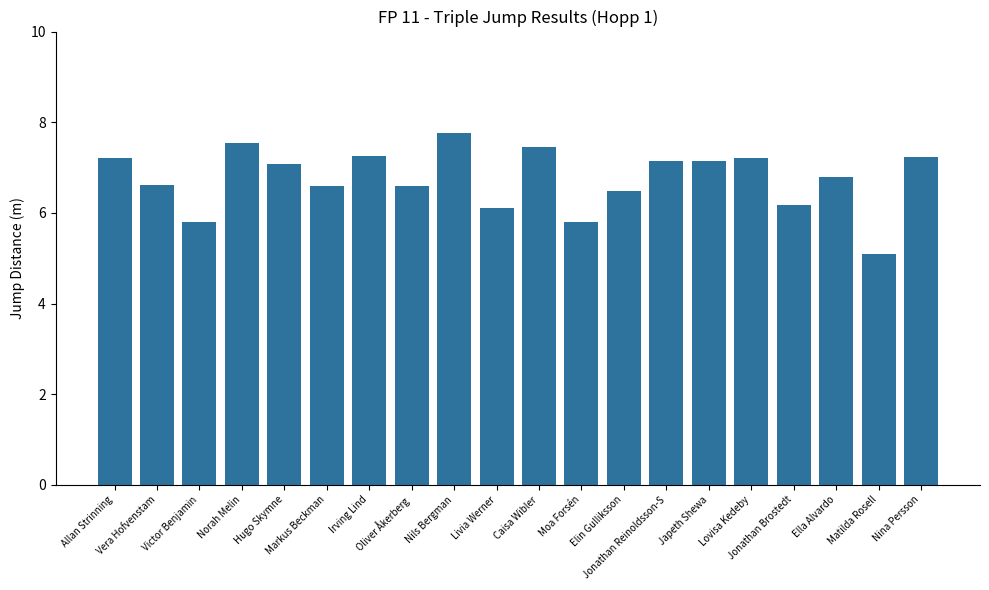

What is the sum of all values?

135.1